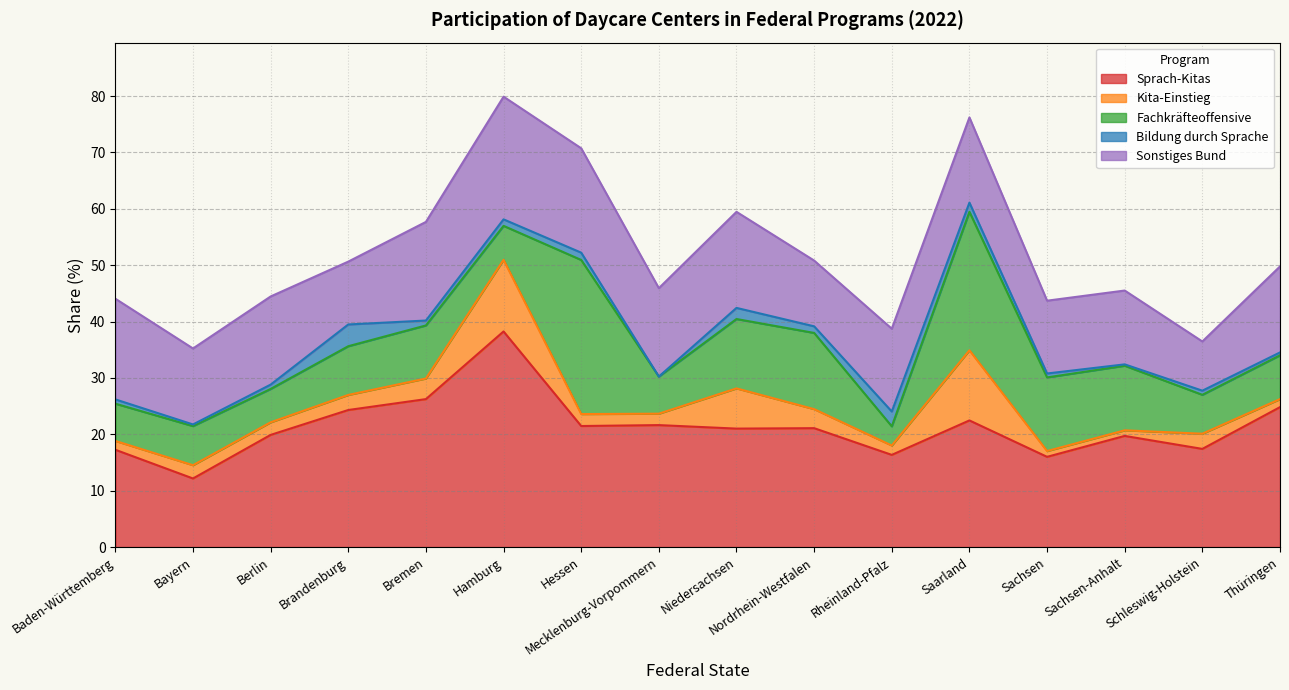

What position from the left is Sachsen-Anhalt?

14